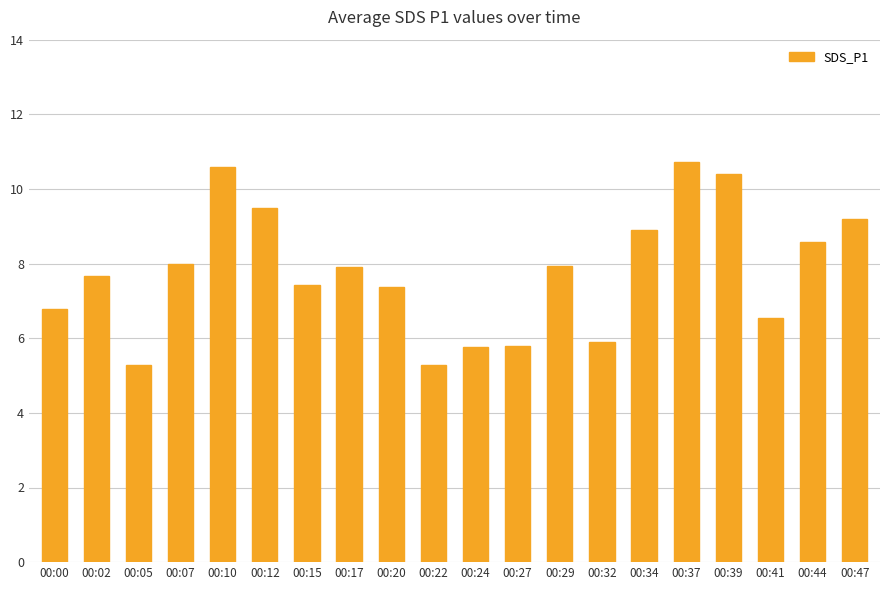

Which has a higher value, 00:12 or 00:10?

00:10